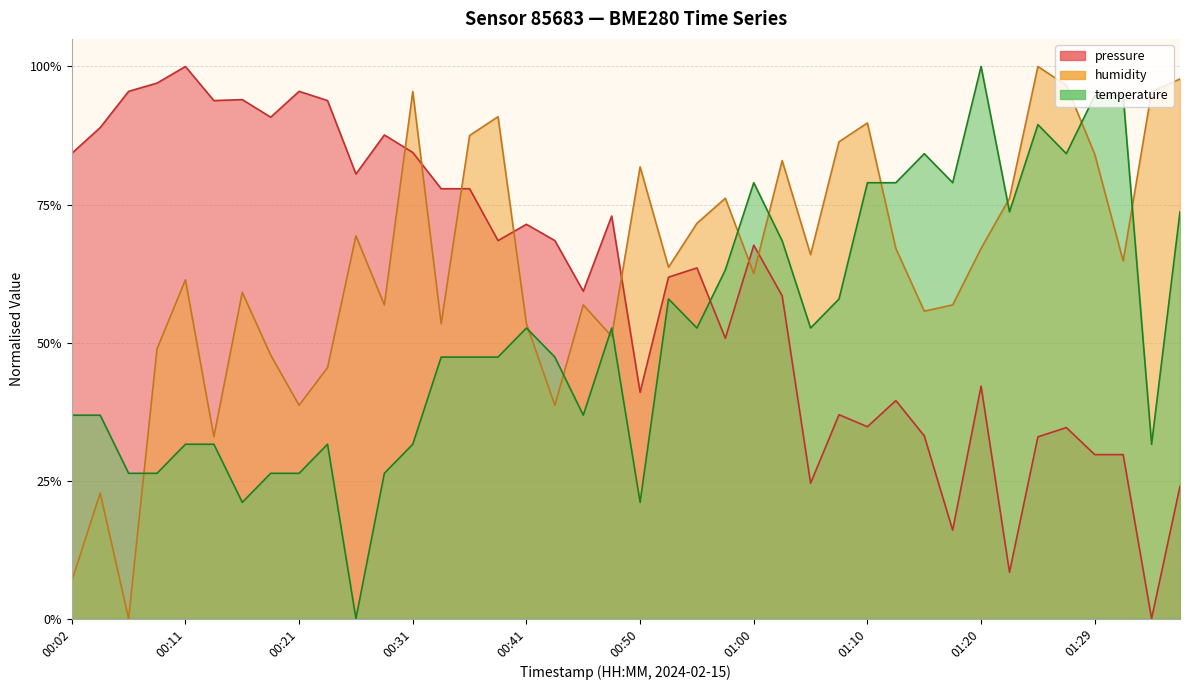

How many values in temperature are above zero?

39